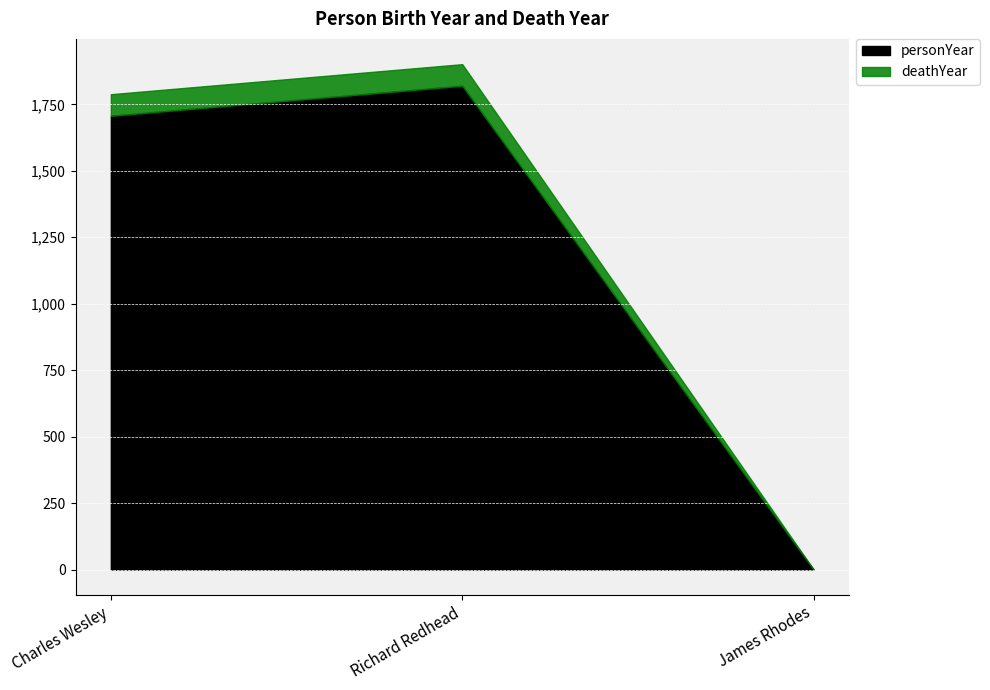

What position from the left is Charles Wesley?

1